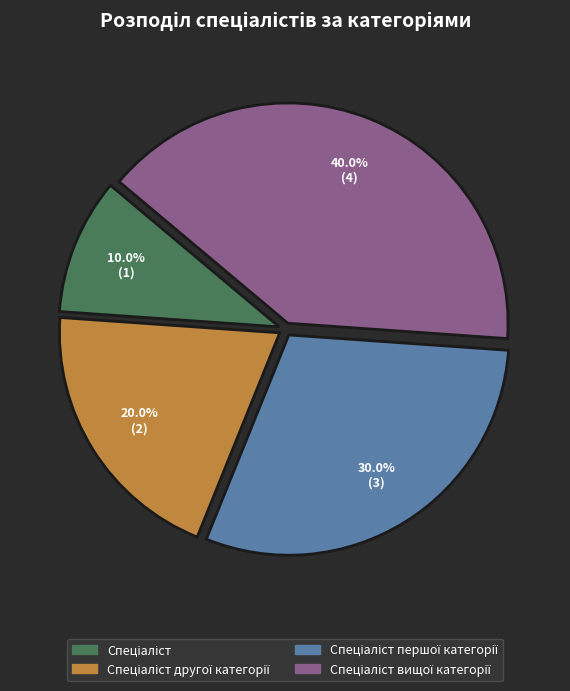

Does any single category account for the majority?

No